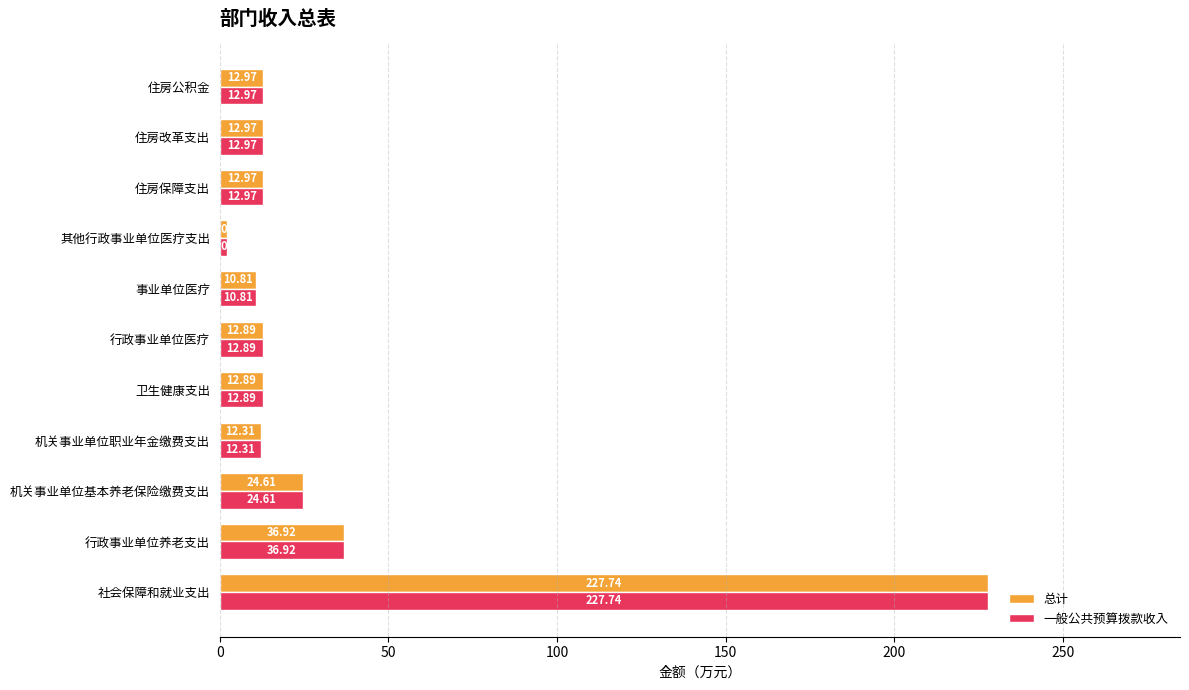

What is the sum of the 一般公共预算拨款收入 values at 其他行政事业单位医疗支出 and 行政事业单位养老支出?

39.0